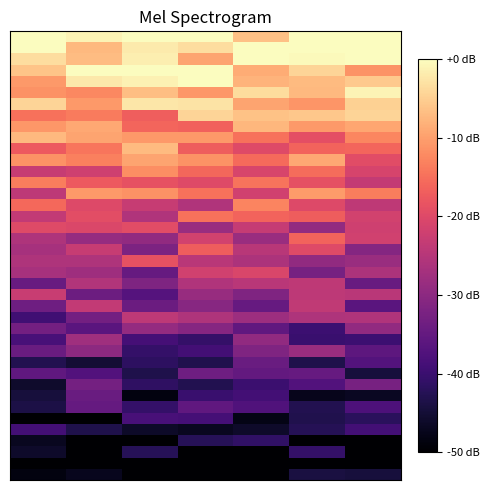

At which category is the sum across all series the highest?

5